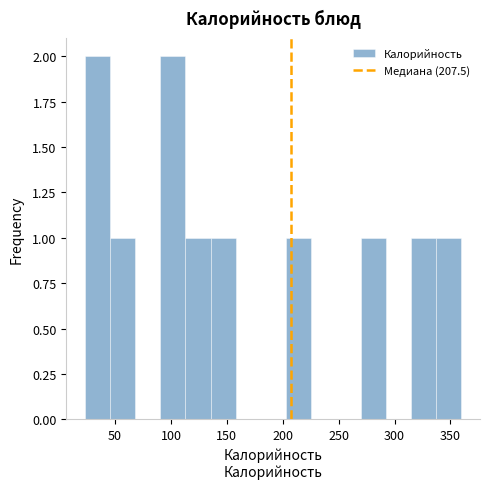

Reading left to right, list every bar in this chart as the range it spans on the x-axis followed by its height. Neither the bar edges nor the heights are printed on the chart, so give them approximately, as read against the axes.

25 to 45: 2
45 to 70: 1
70 to 90: 0
90 to 115: 2
115 to 135: 1
135 to 160: 1
160 to 180: 0
180 to 205: 0
205 to 225: 1
225 to 250: 0
250 to 270: 0
270 to 290: 1
290 to 315: 0
315 to 335: 1
335 to 360: 1